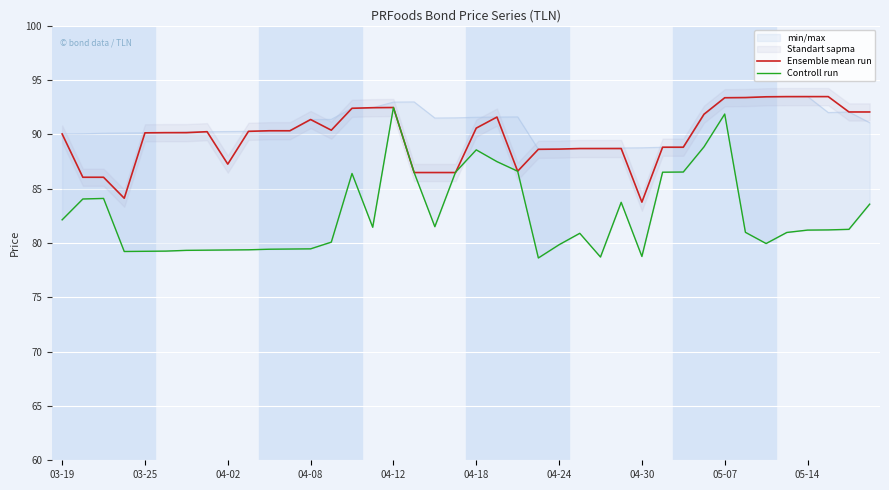

What is the maximum value for Ensemble mean run?

93.5